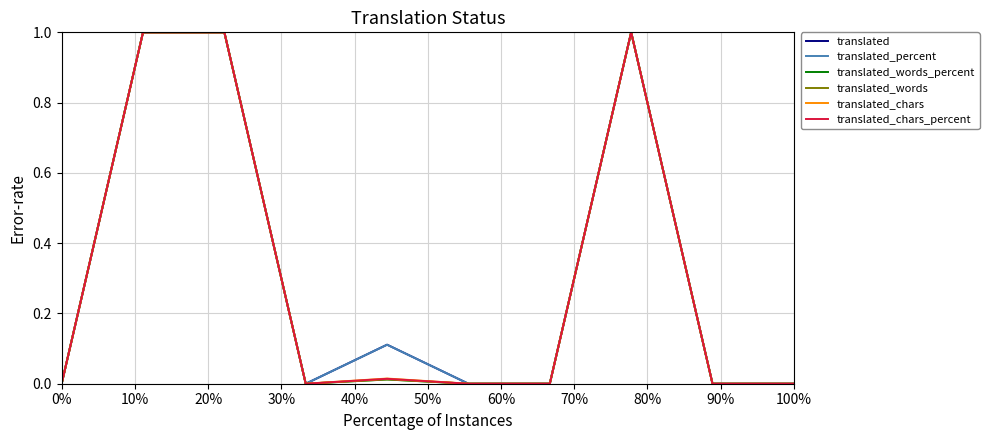

What is the maximum value shown in the chart?

1.0